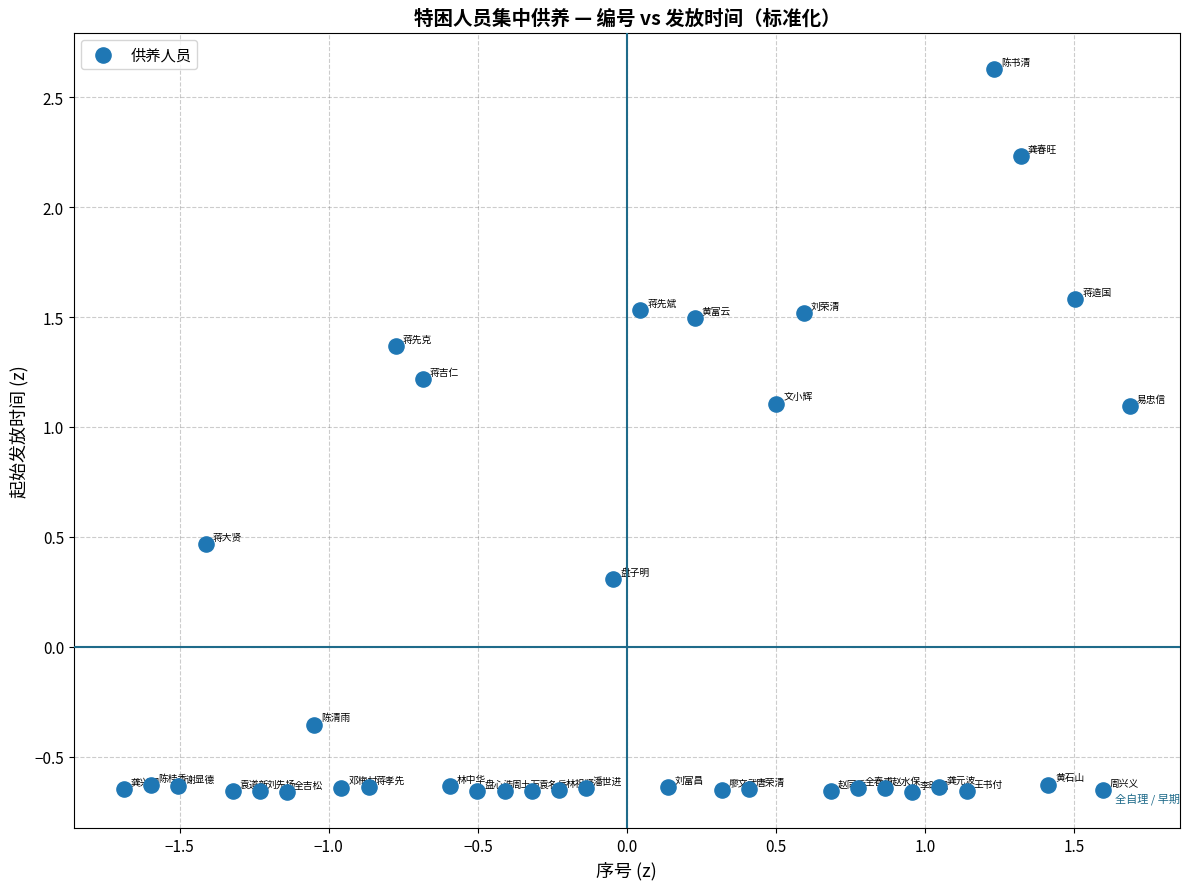

What is the range of Y values (max minus min)?

3.3